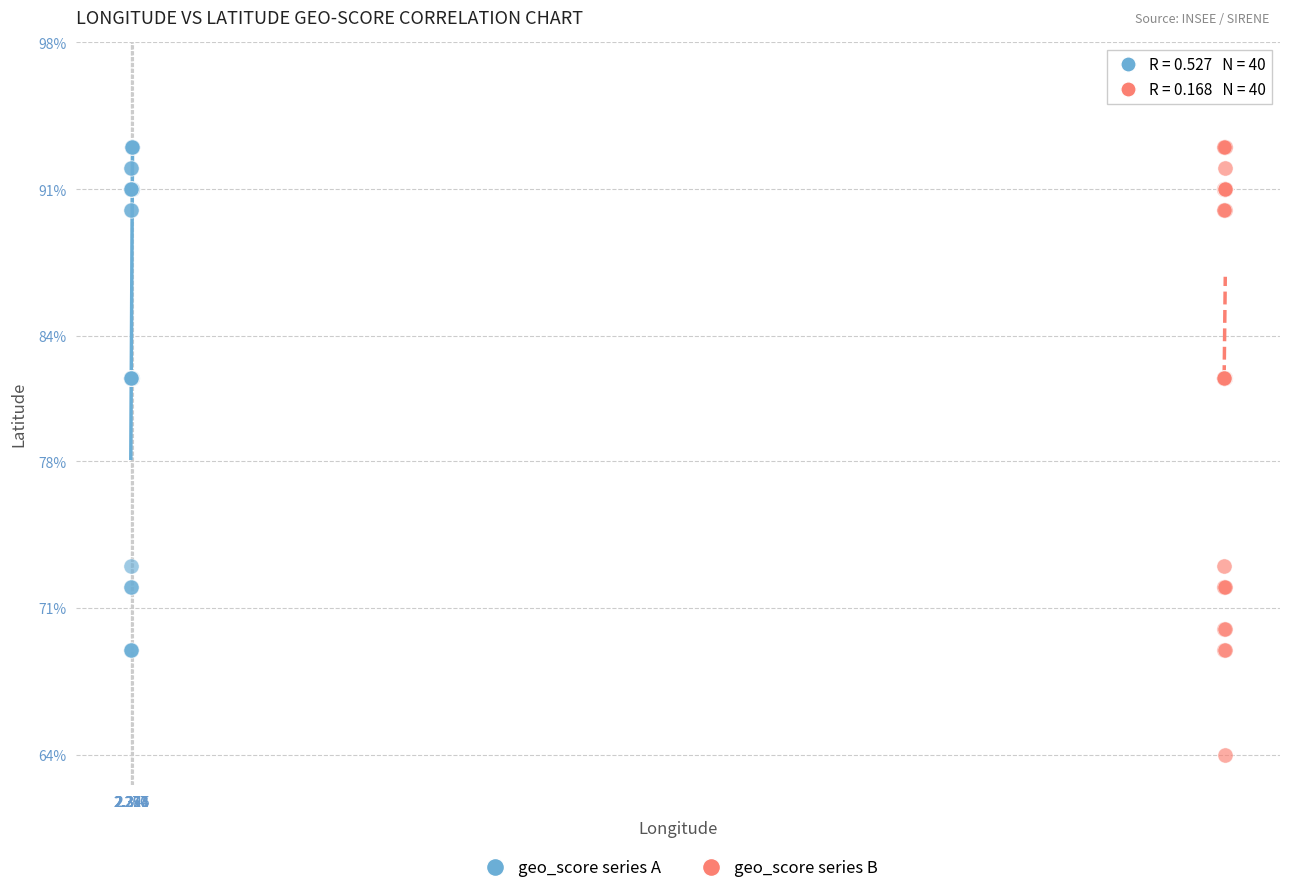

What are all the series names shown in the legend?

geo_score series A, geo_score series B